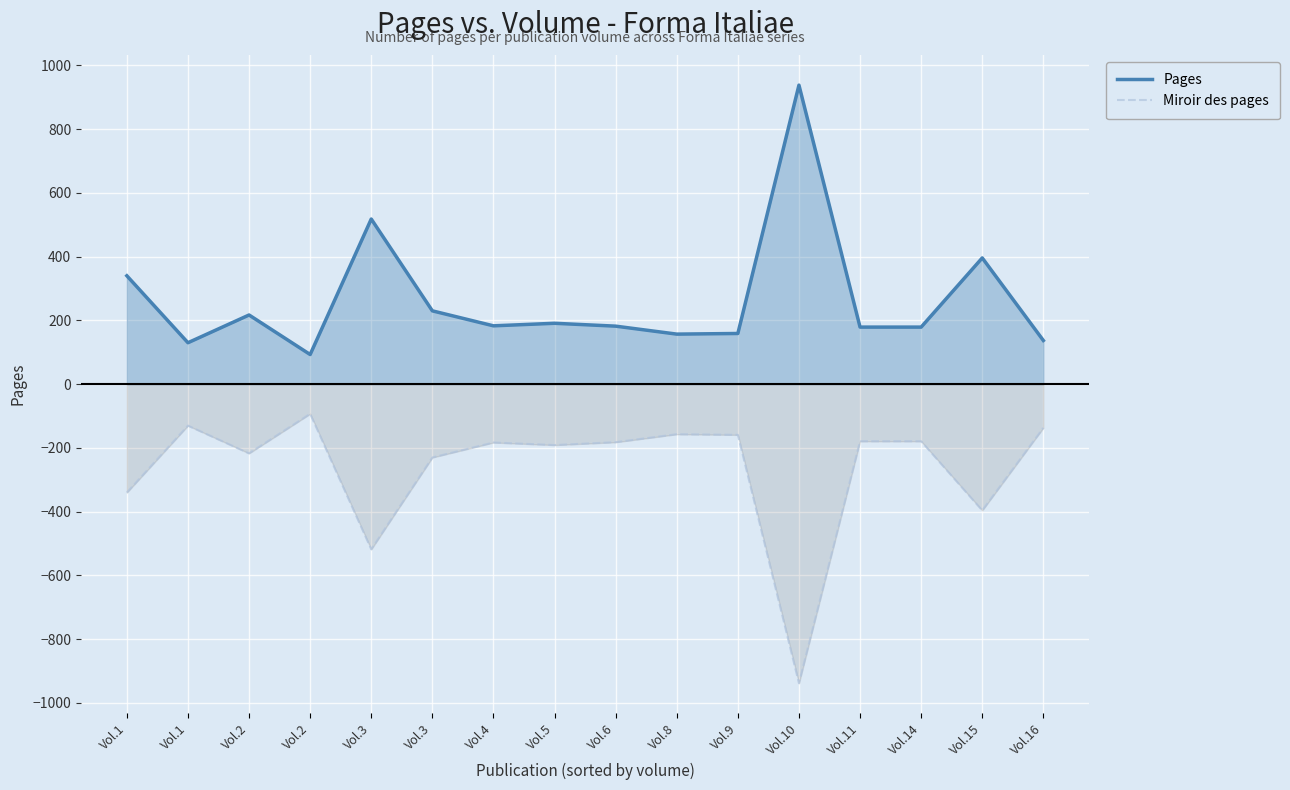

True or false: Miroir des pages has a value of -101 at Vol.2.

False